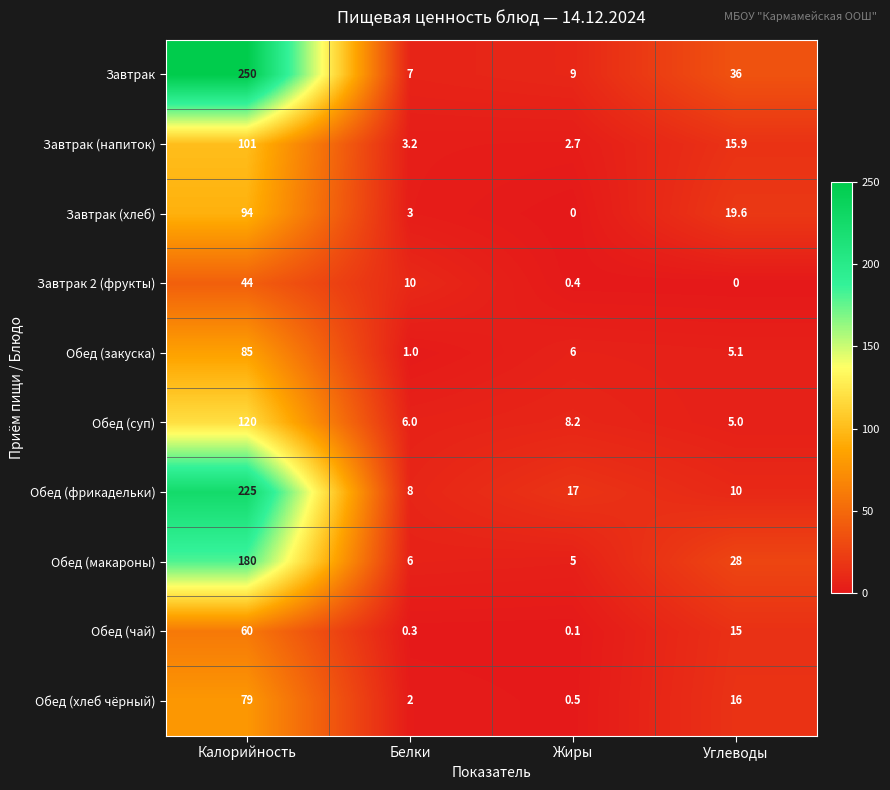

What is the difference between the maximum and minimum values in the Обед (суп) series?

115.0